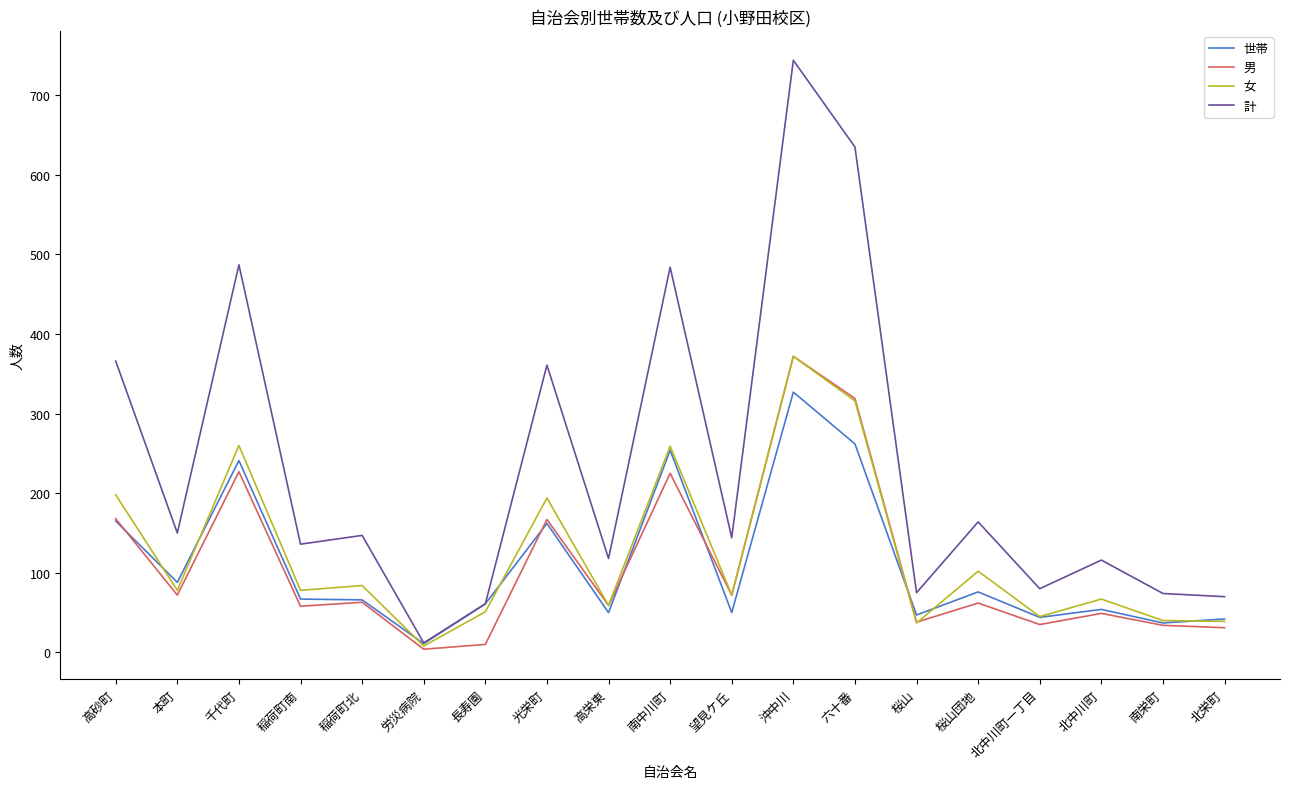

The value of 世帯 at 南栄町 is 37. True or false?

True